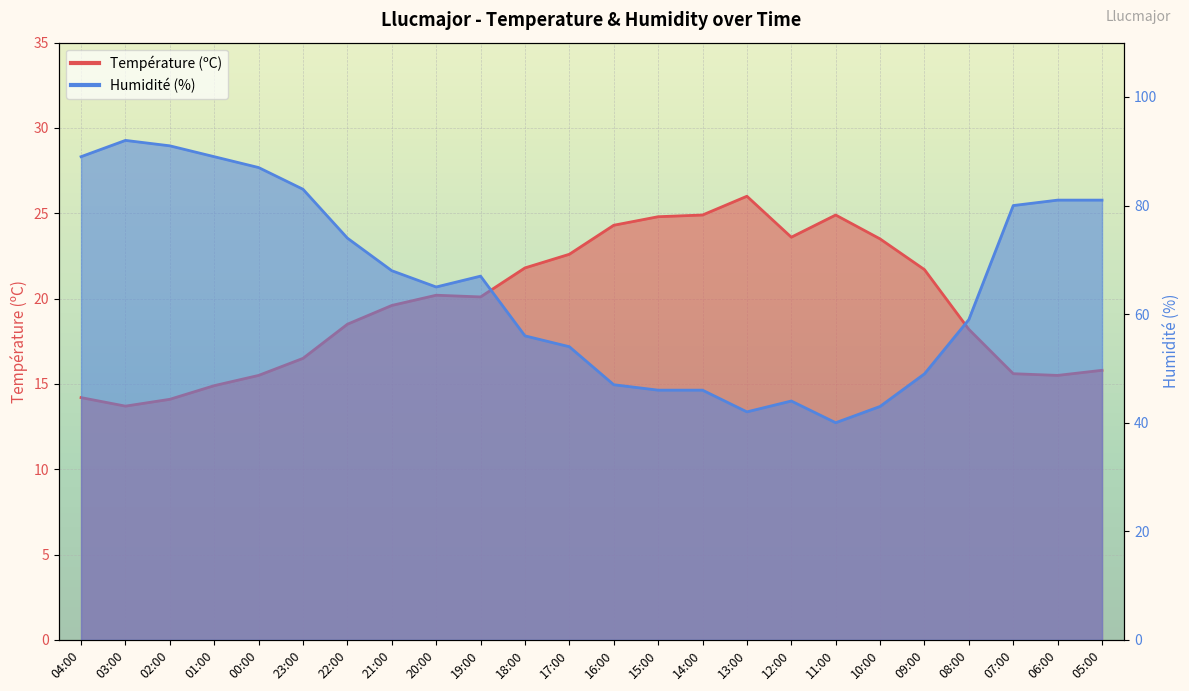

Rank the series by their maximum value, from highest to lowest.

Humidité (%), Température (ºC)